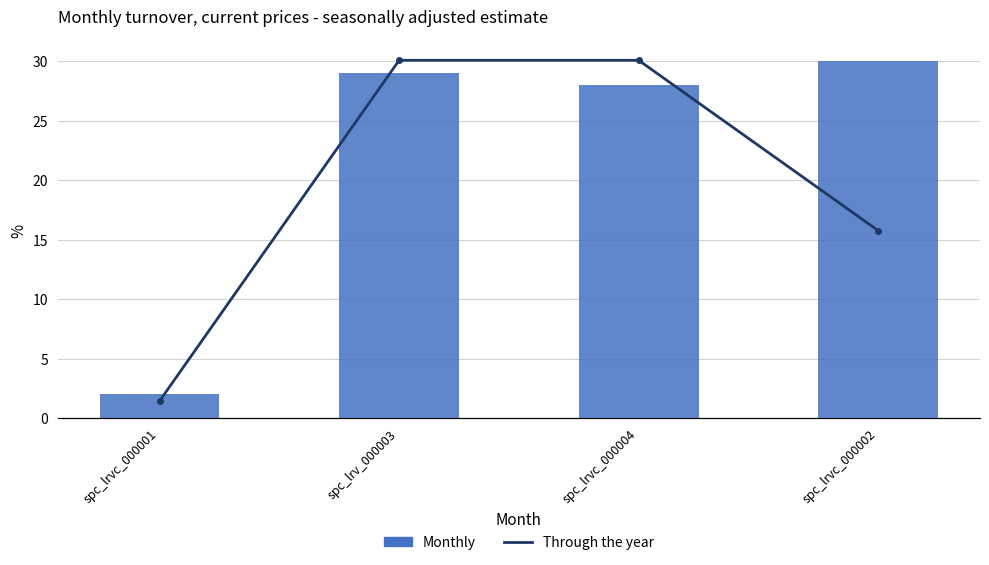

What is the difference between the second highest and minimum values in the Monthly series?

27